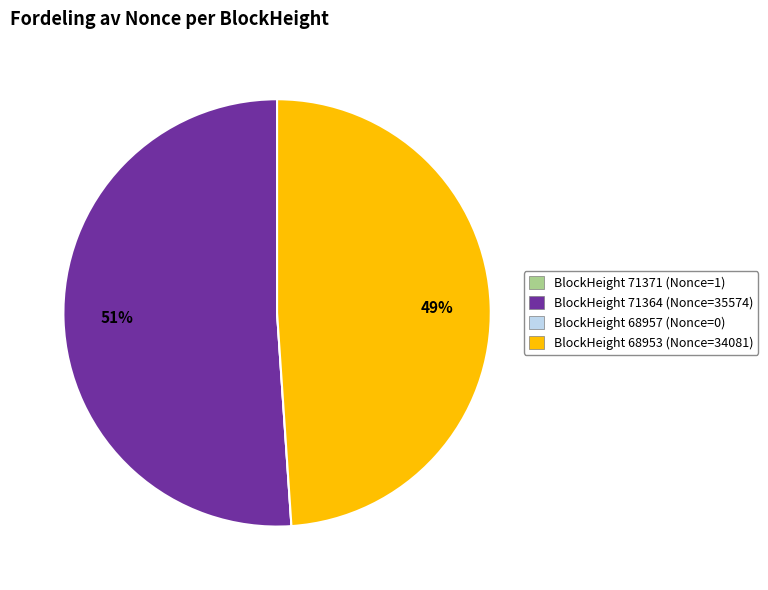

To the nearest percent, what is the difference between the largest and smallest slice percentages?

51%